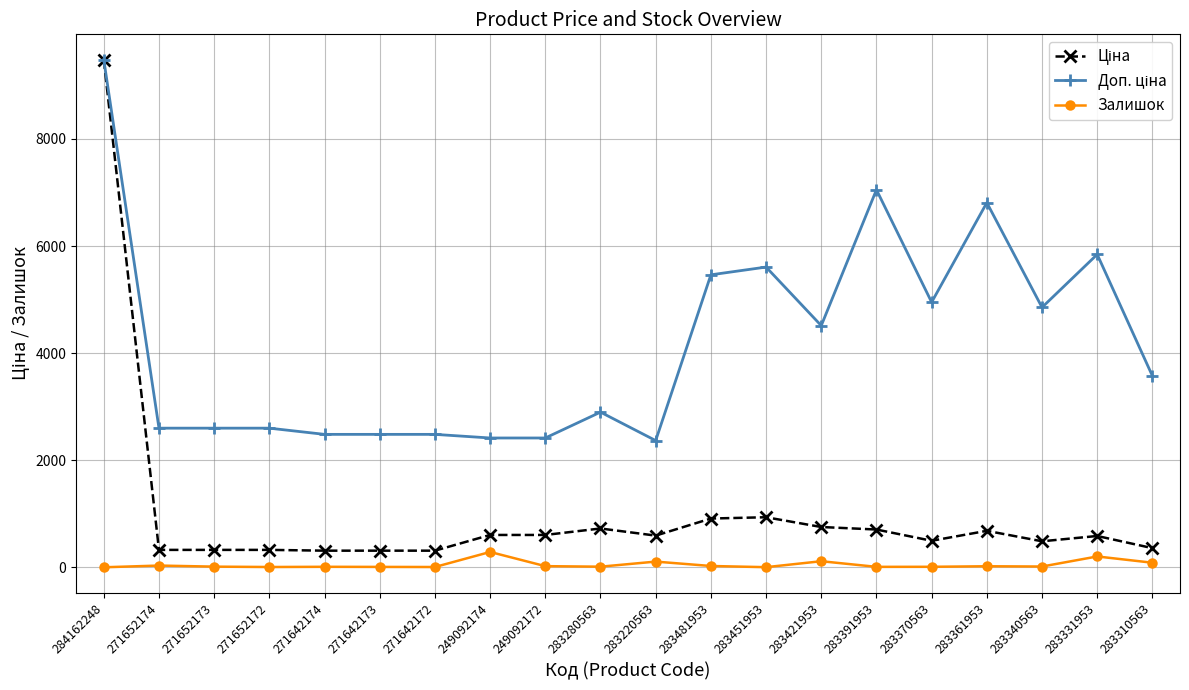

What is the label of the 4th point from the right?

283361953